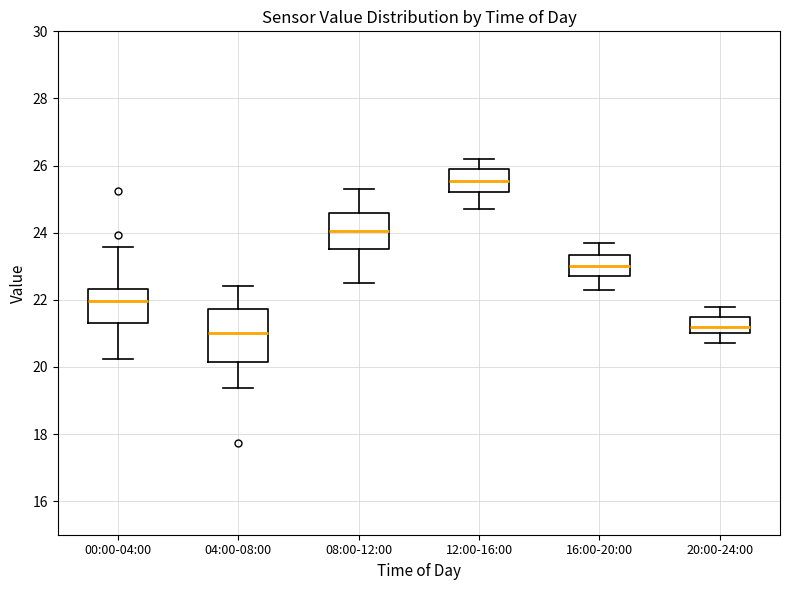

Which box is the tallest, from its lower edge to its upper edge?

04:00-08:00